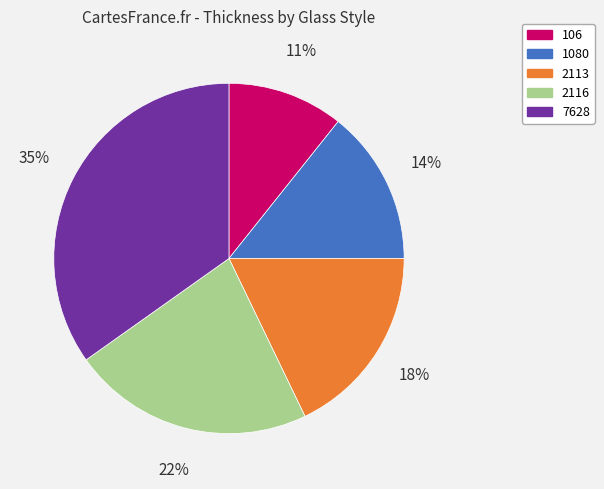

Which category has the biggest portion of the pie?

7628